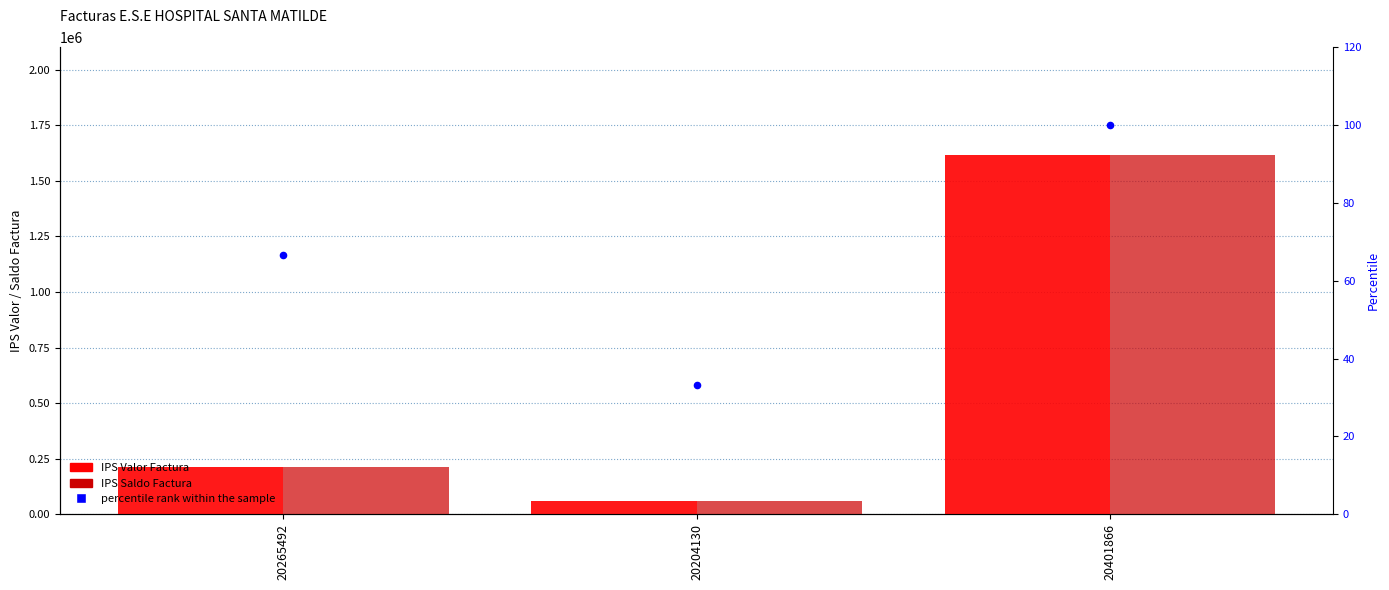

What are all the series names shown in the legend?

IPS Valor Factura, IPS Saldo Factura, percentile rank within the sample